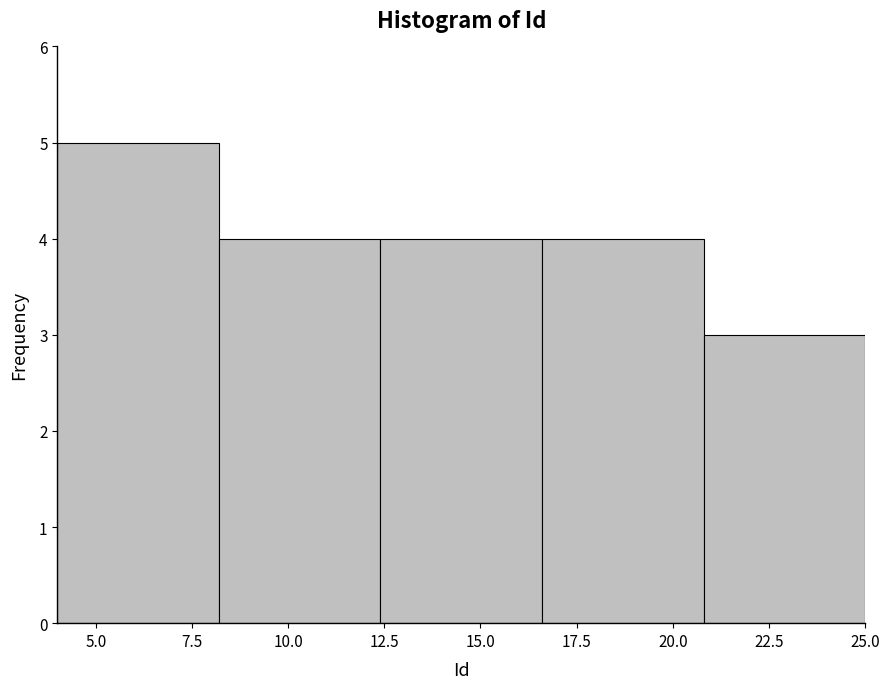

How tall is the bar that spans 12.4 to 16.6 on the x-axis? Neither the bar edges nor the heights are printed on the chart, so give them approximately, as read against the axes.

4